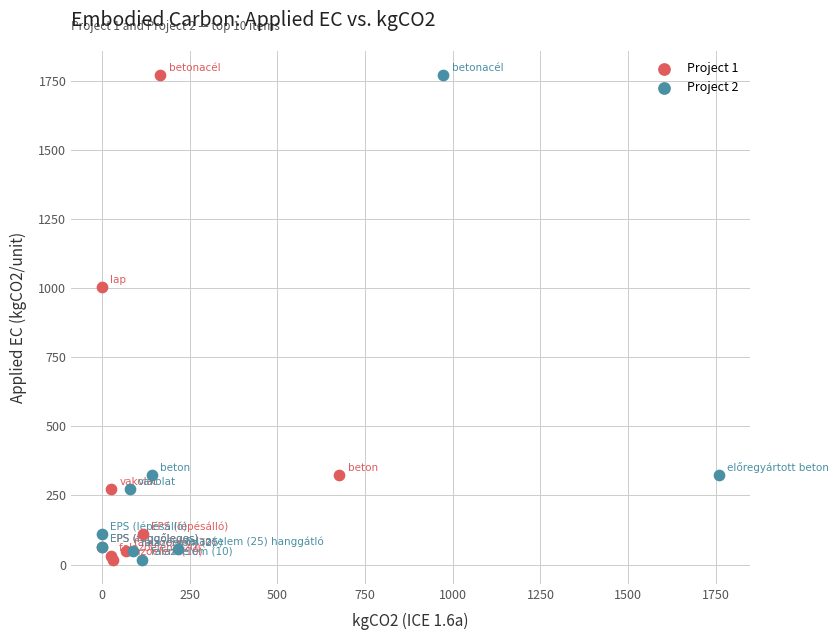

What are all the series names shown in the legend?

Project 1, Project 2